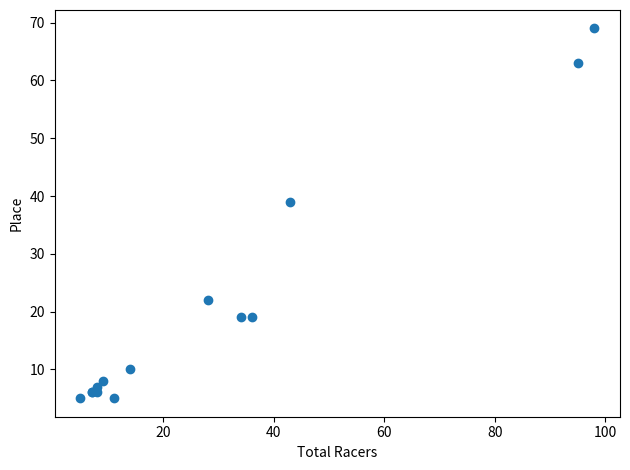

What Y value in the scatter plot is closest to 37?

39